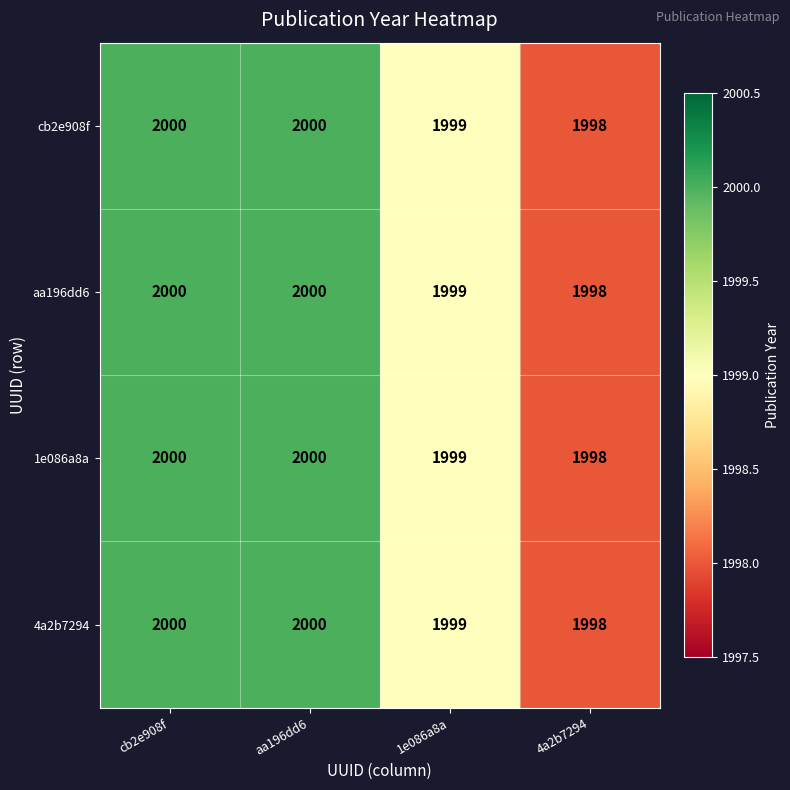

Is the value of 1e086a8a at 1e086a8a greater than the value of 4a2b7294 at cb2e908f?

No